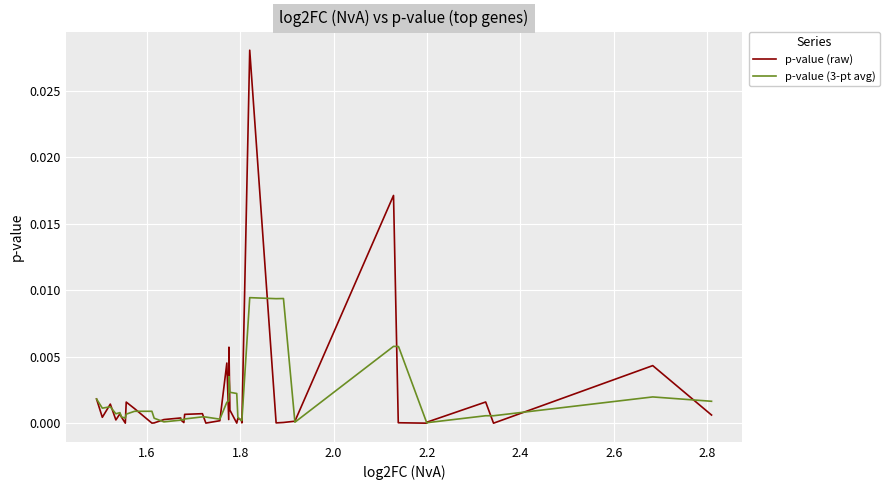

True or false: p-value (raw) has more than 2 points higher than both neighbors.

True